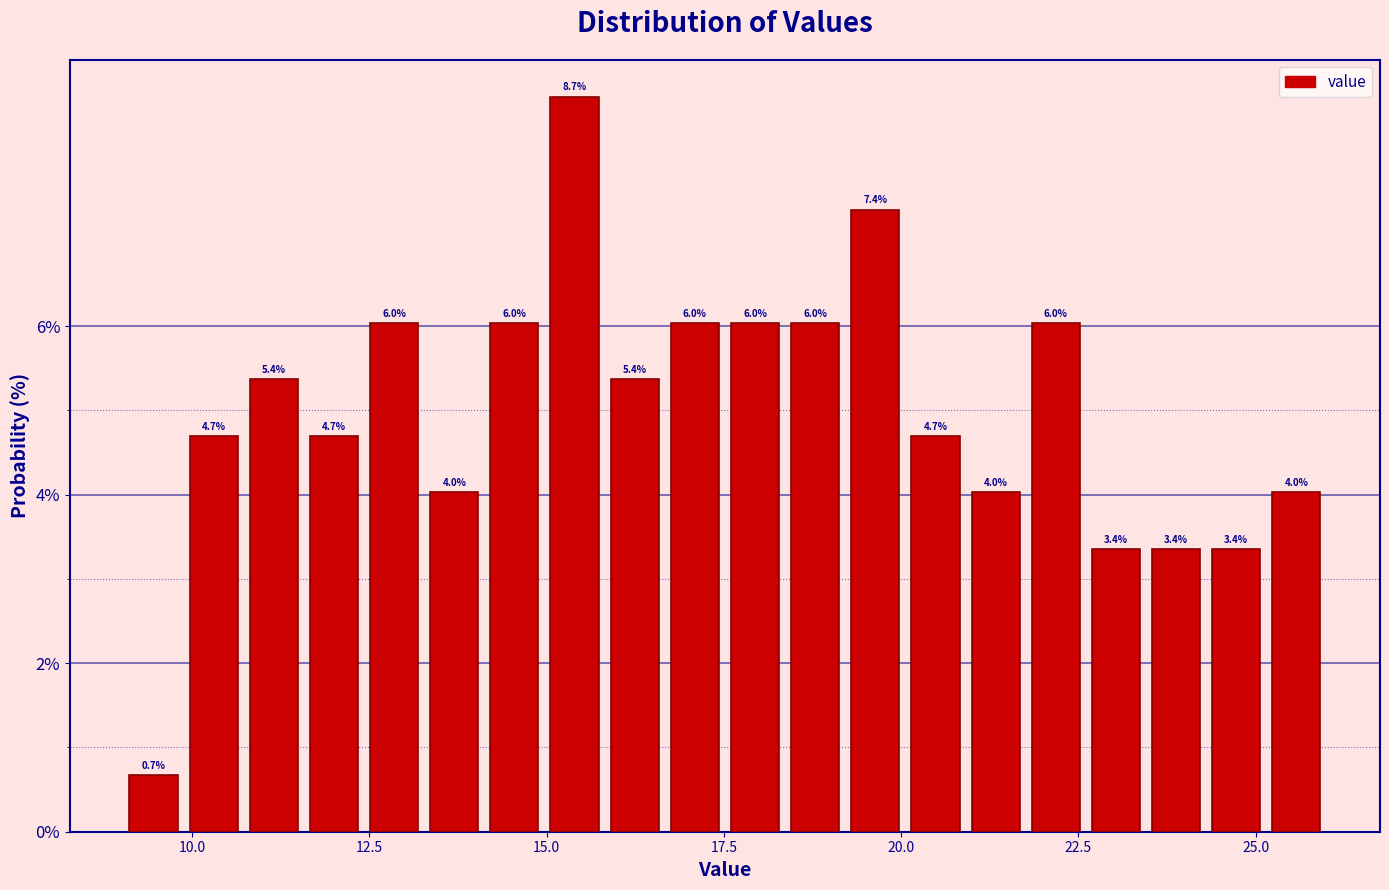

Read against the x-axis, roughly where is the centre of the tallest bar?

15.5